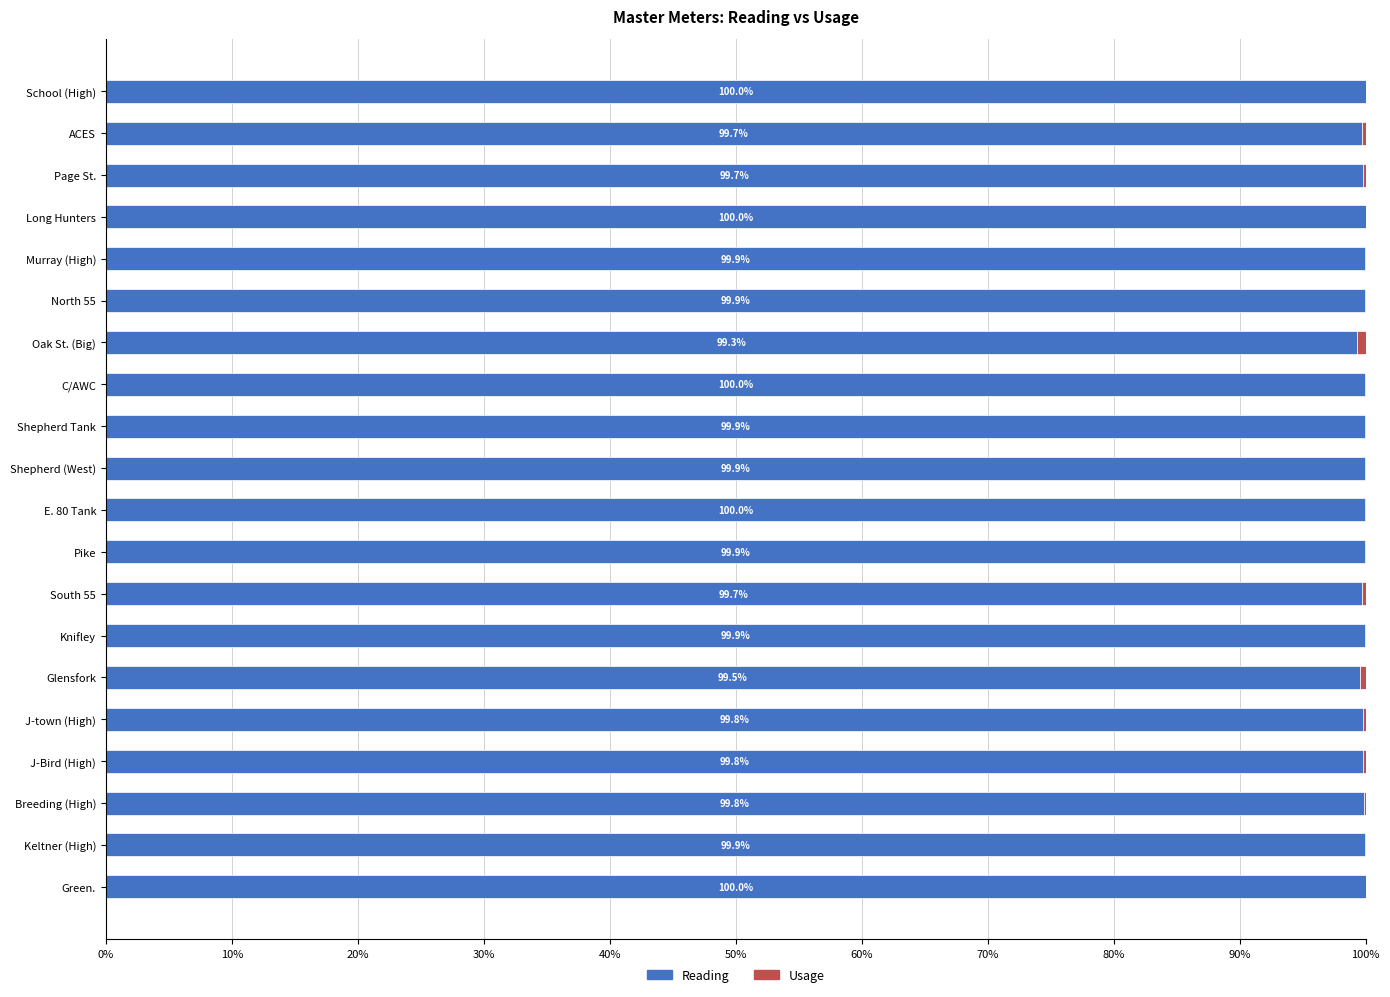

The value of Reading at Shepherd (West) is 99.9. True or false?

True